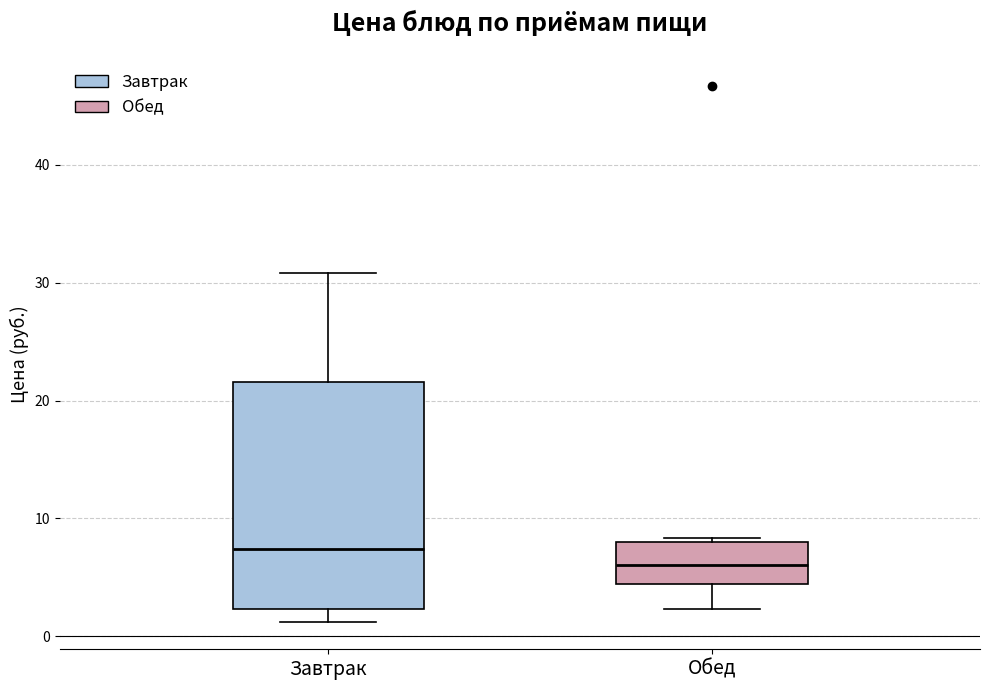

Which box has the highest median line?

Завтрак